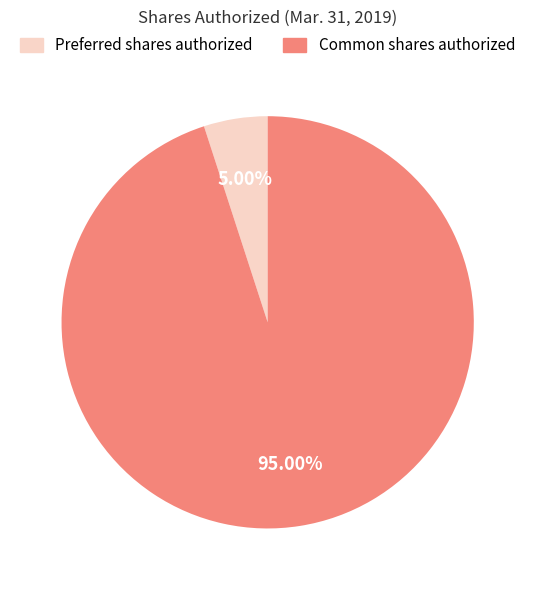

Count the number of slices in the pie.

2